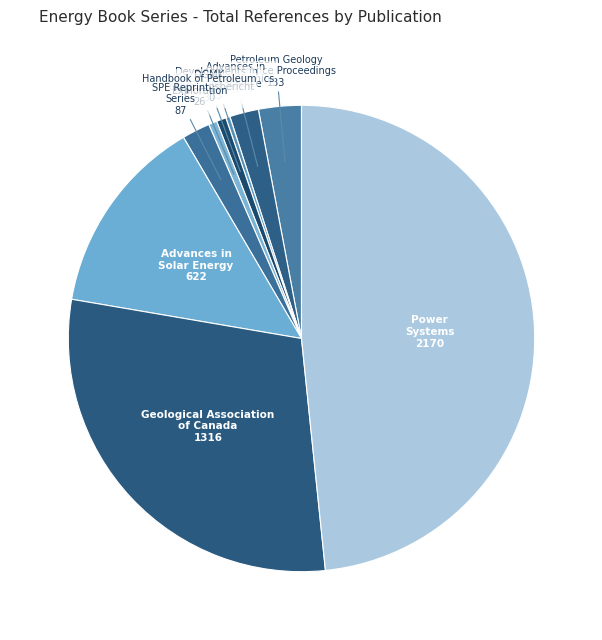

Count the number of slices in the pie.

9